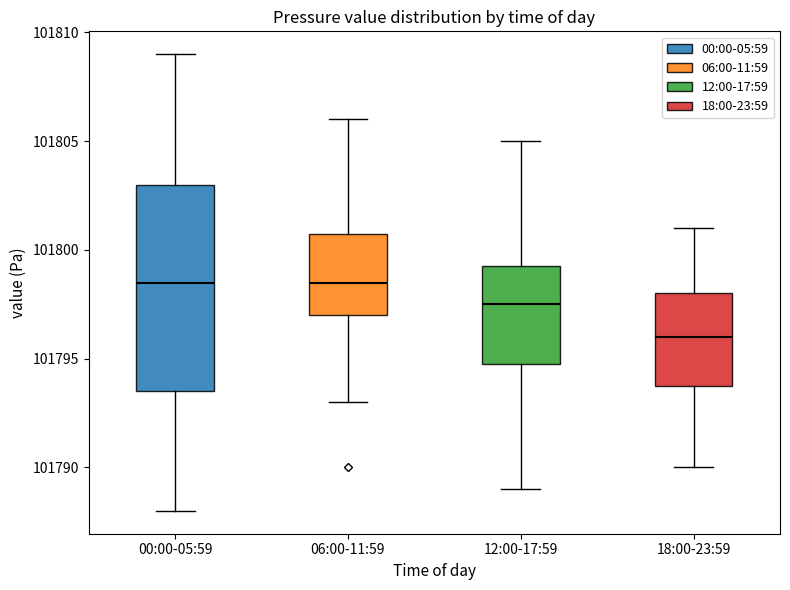

Reading left to right, read every box against the y-axis: the position of its median line, the range the box covers, and the ends of its whiskers. The values are not printed on the chart, so give them approximately, as read against the axis.

00:00-05:59: median 101798.5, box 101793.5 to 101803.0, whiskers 101788.0 to 101809.0
06:00-11:59: median 101798.5, box 101797.0 to 101801.0, whiskers 101793.0 to 101806.0
12:00-17:59: median 101797.5, box 101795.0 to 101799.5, whiskers 101789.0 to 101805.0
18:00-23:59: median 101796.0, box 101794.0 to 101798.0, whiskers 101790.0 to 101801.0